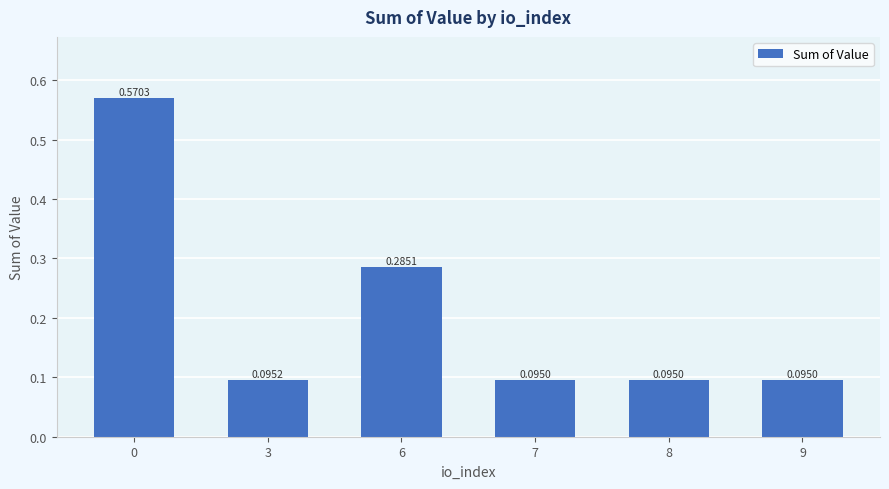

What is the change in value from 0 to 6?

-0.3